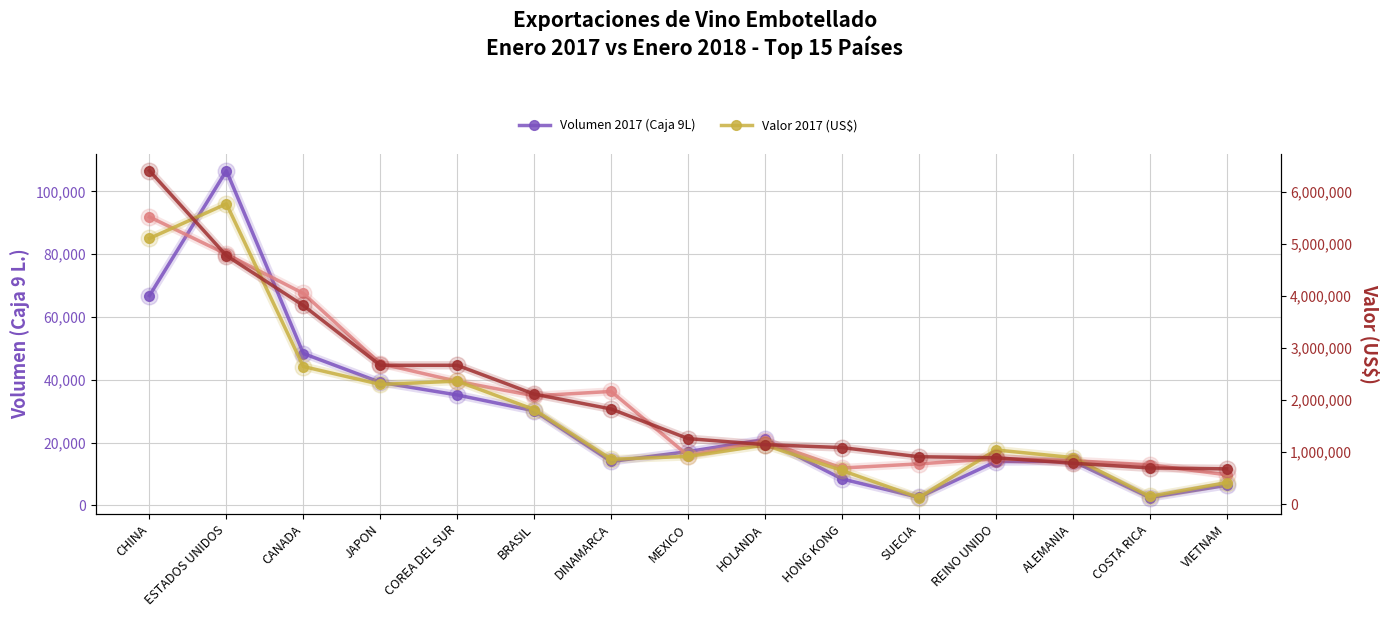

Read the Volumen 2017 (Caja 9L) value at REINO UNIDO.

13932.8